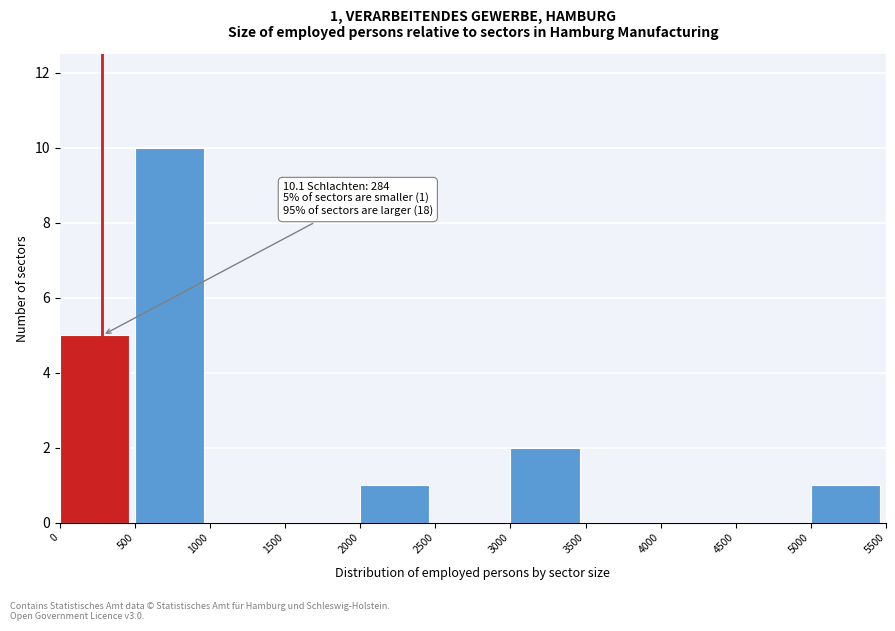

Which range on the x-axis has the tallest bar?

500 to 1000